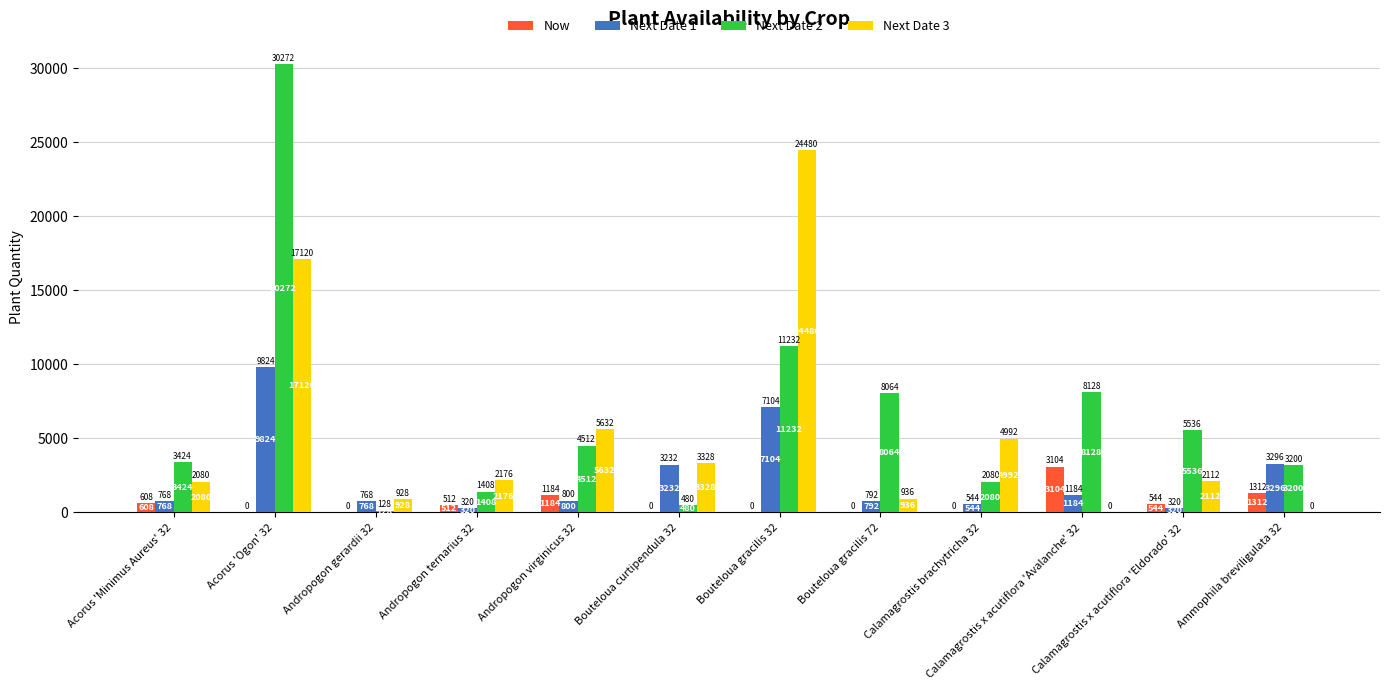

Is the value of Next Date 1 at Andropogon virginicus 32 greater than the value of Next Date 3 at Acorus 'Ogon' 32?

No